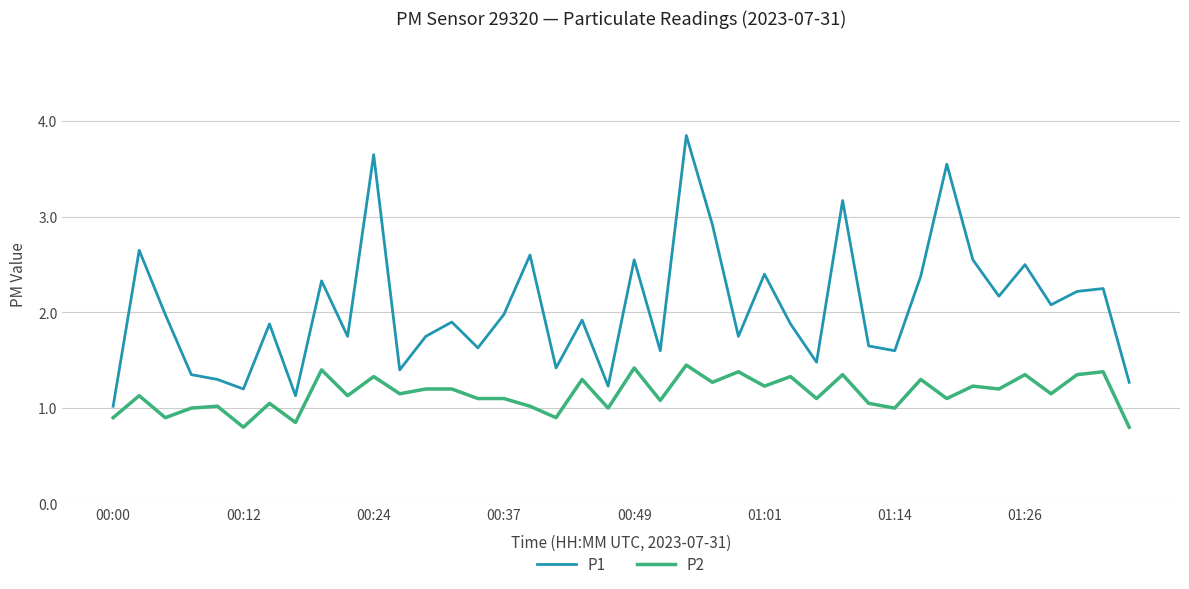

Which series has the largest range (max minus min)?

P1